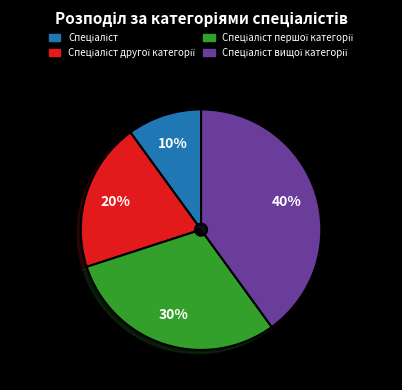

Is there a majority slice in this chart?

No